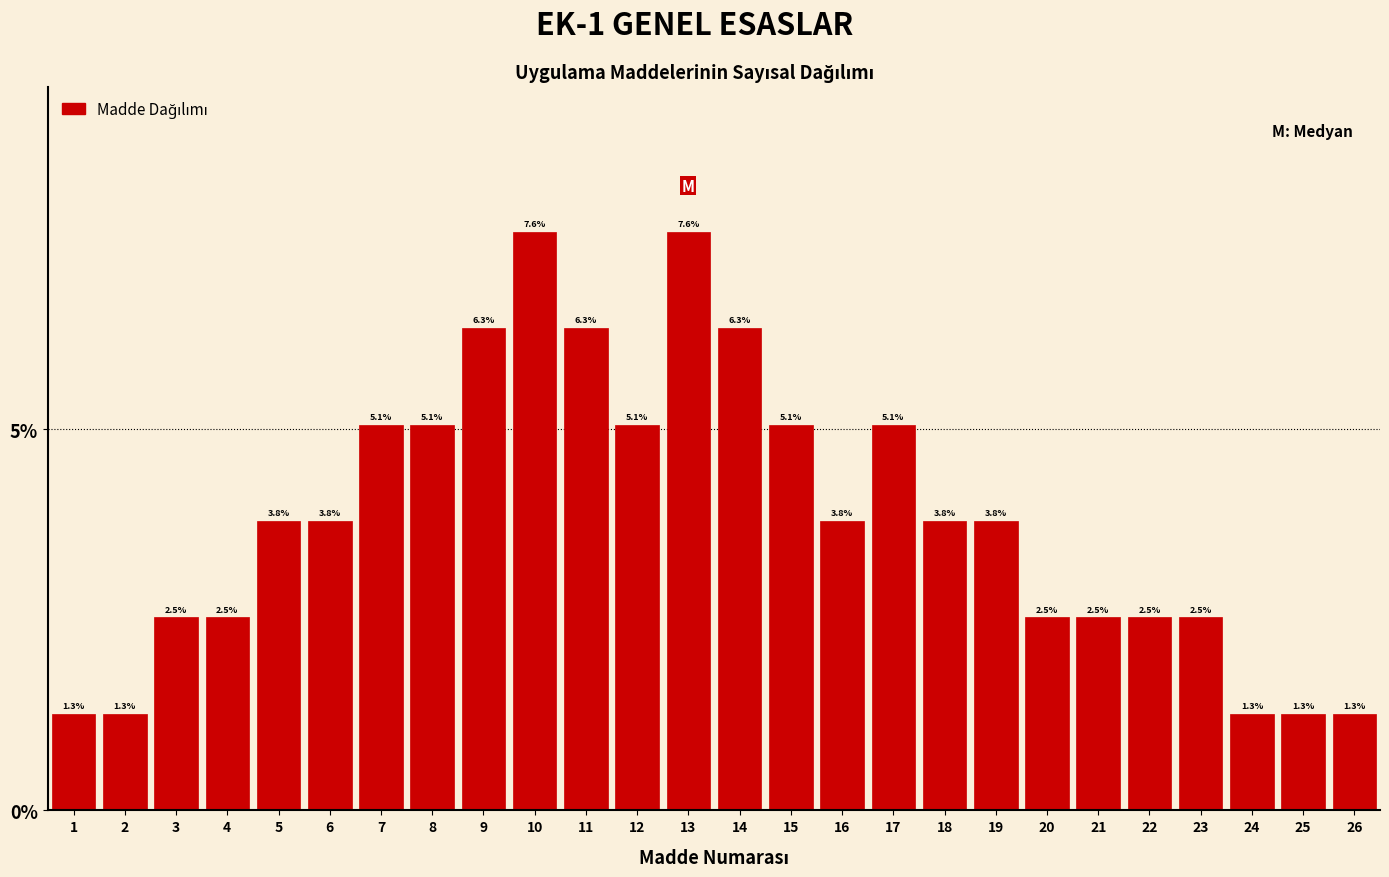

Reading left to right, extract all data points from this chart.

1.3	1.3	2.5	2.5	3.8	3.8	5.1	5.1	6.3	7.6	6.3	5.1	7.6	6.3	5.1	3.8	5.1	3.8	3.8	2.5	2.5	2.5	2.5	1.3	1.3	1.3